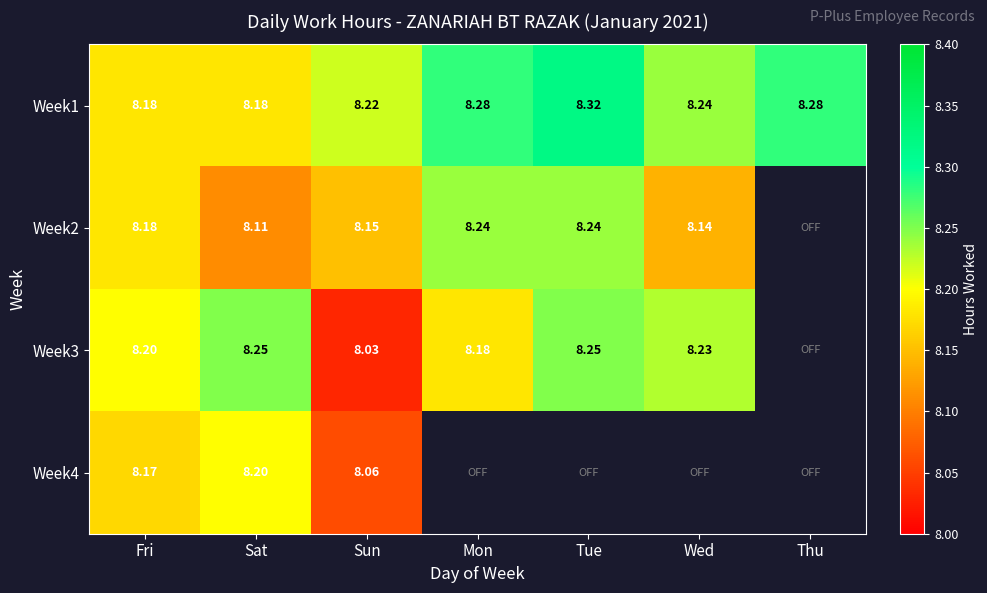

Which category has the highest value in the Week1 series?

Tue